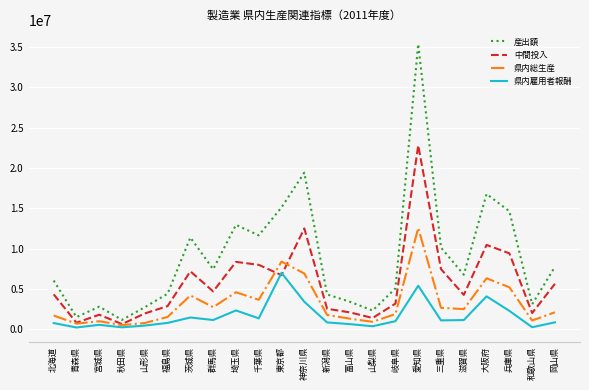

What is the sum of the 産出額 values at 愛知県 and 和歌山県?

38449325